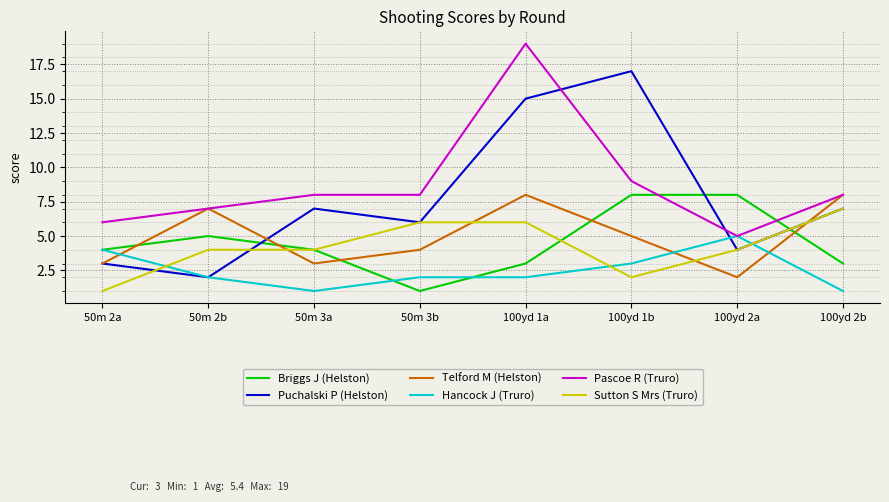

What position from the left is 50m 2b?

2